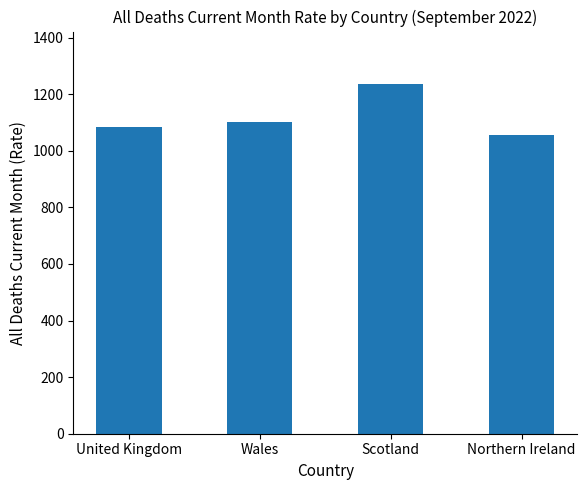

Read the value at Wales.

1102.1